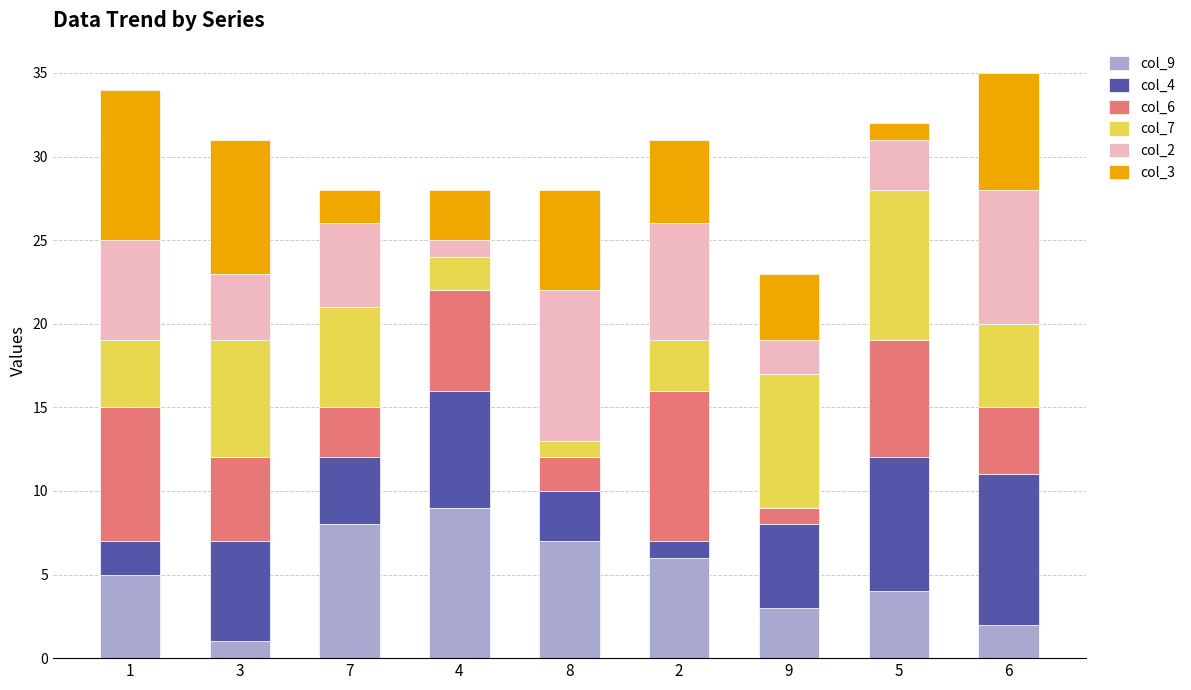

True or false: col_9 has a value of 1 at 3.

True